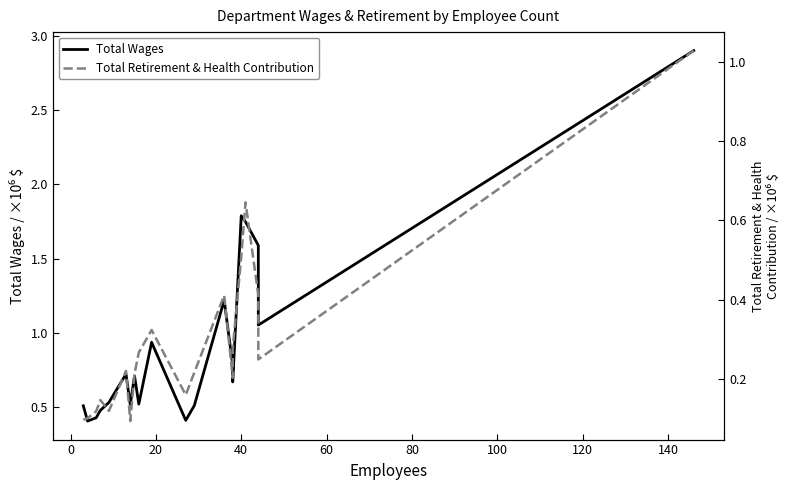

List the series in order of their peak value, lowest first.

Total Retirement & Health Contribution, Total Wages